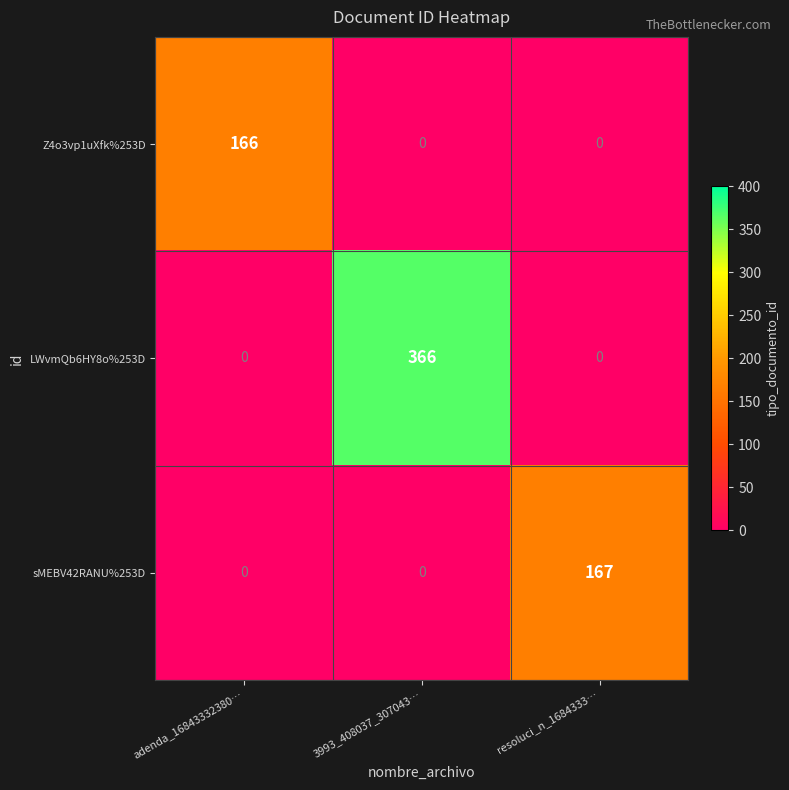

Which category has the highest value across all series?

3993_408037_307043…